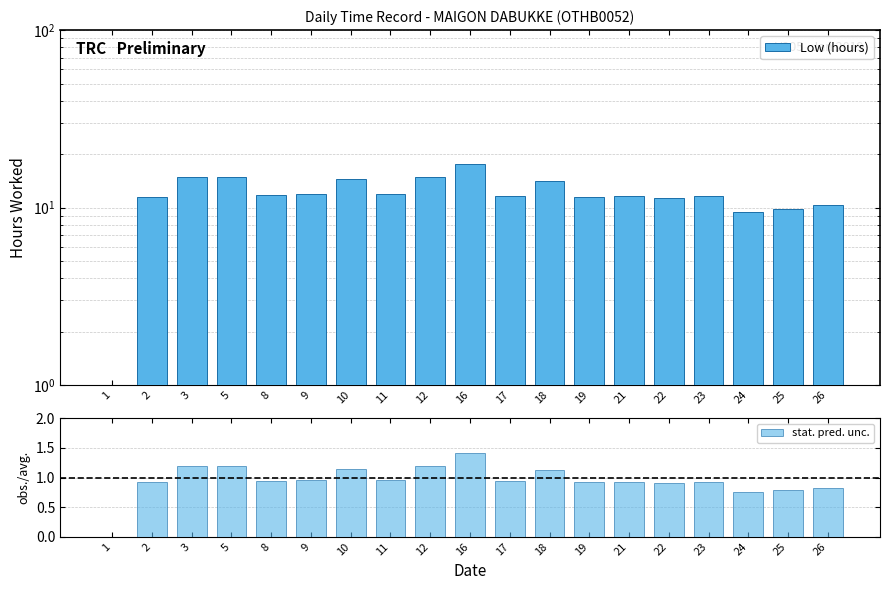

What is the total value across all series at 22?

12.3